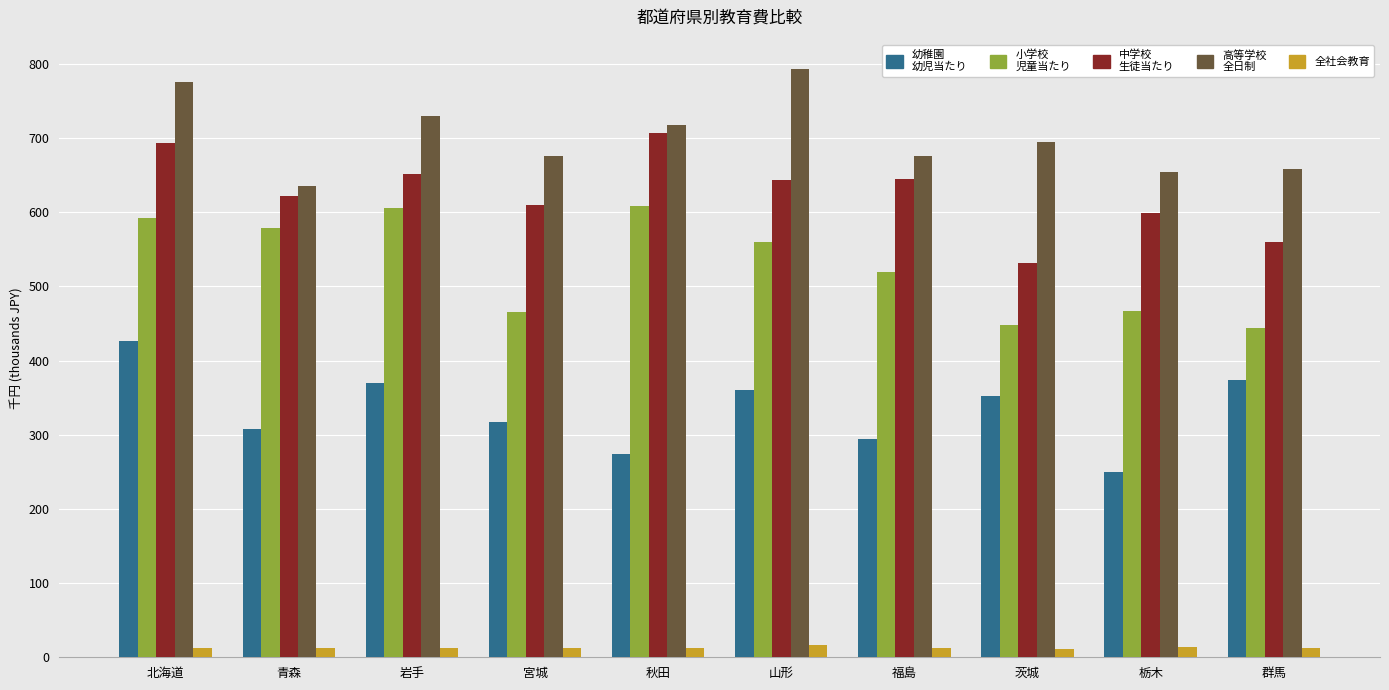

At which category is the sum across all series the highest?

北海道